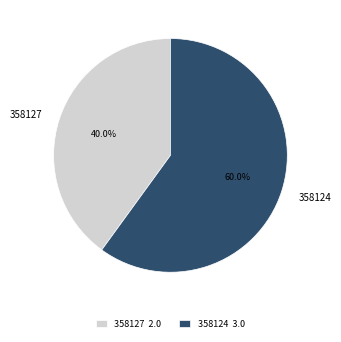

What is the total percentage of 358127 and 358124?

100.0%